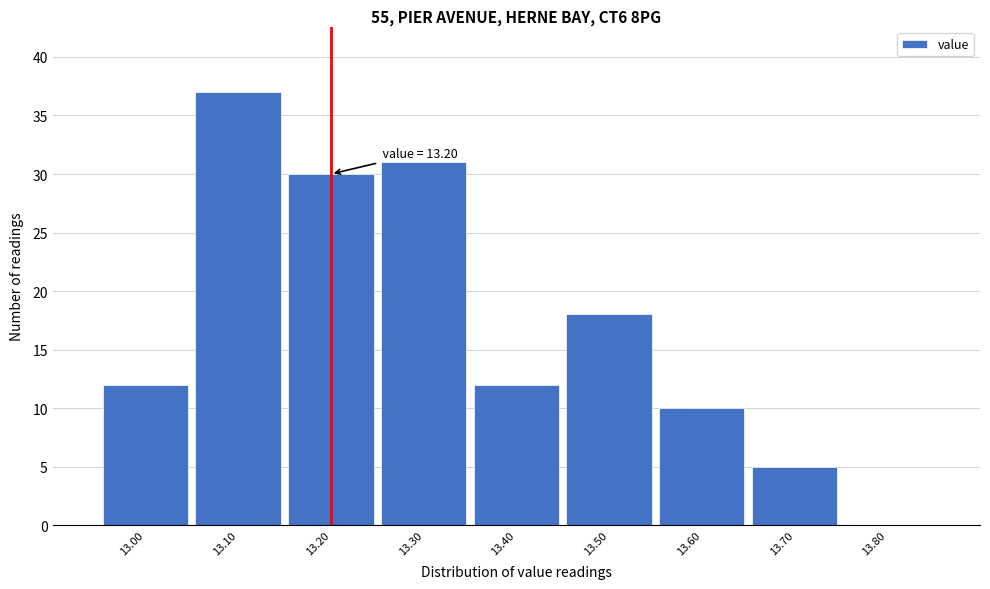

Over which range of the x-axis is the bar tallest?

13.05 to 13.15